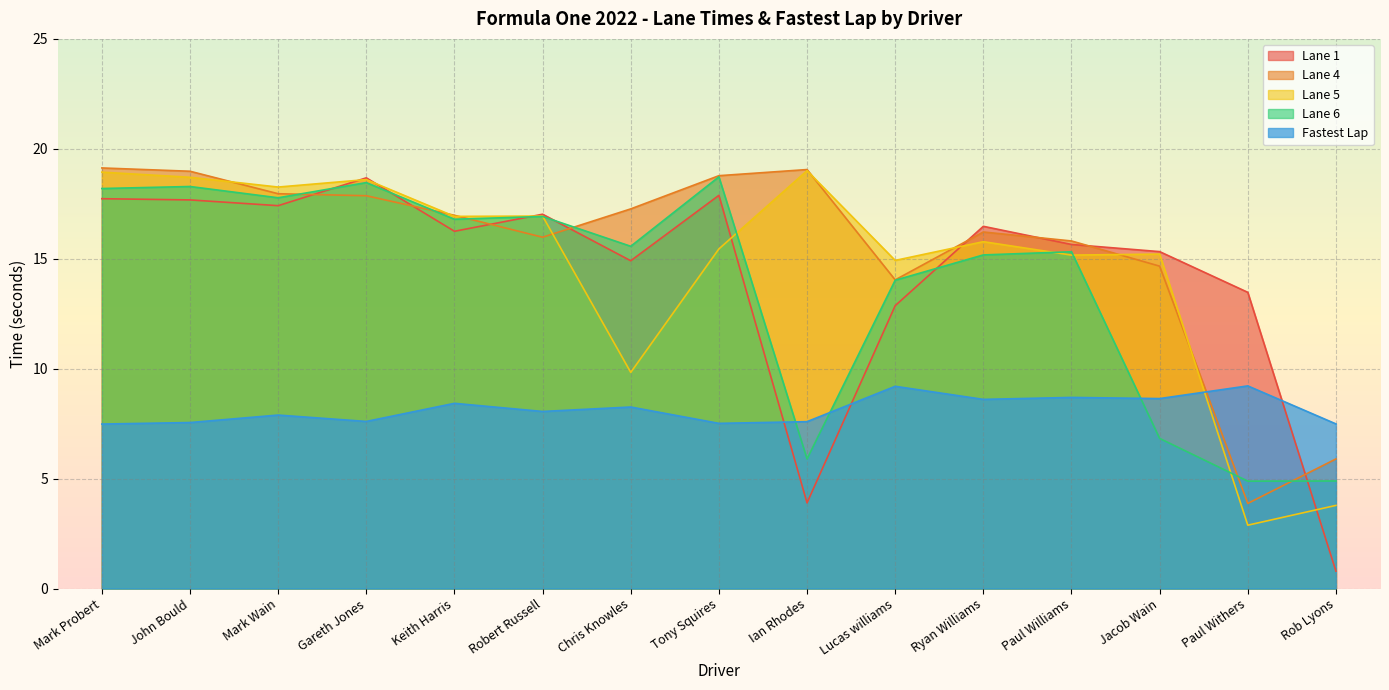

What is the total value across all series at Jacob Wain?

60.7